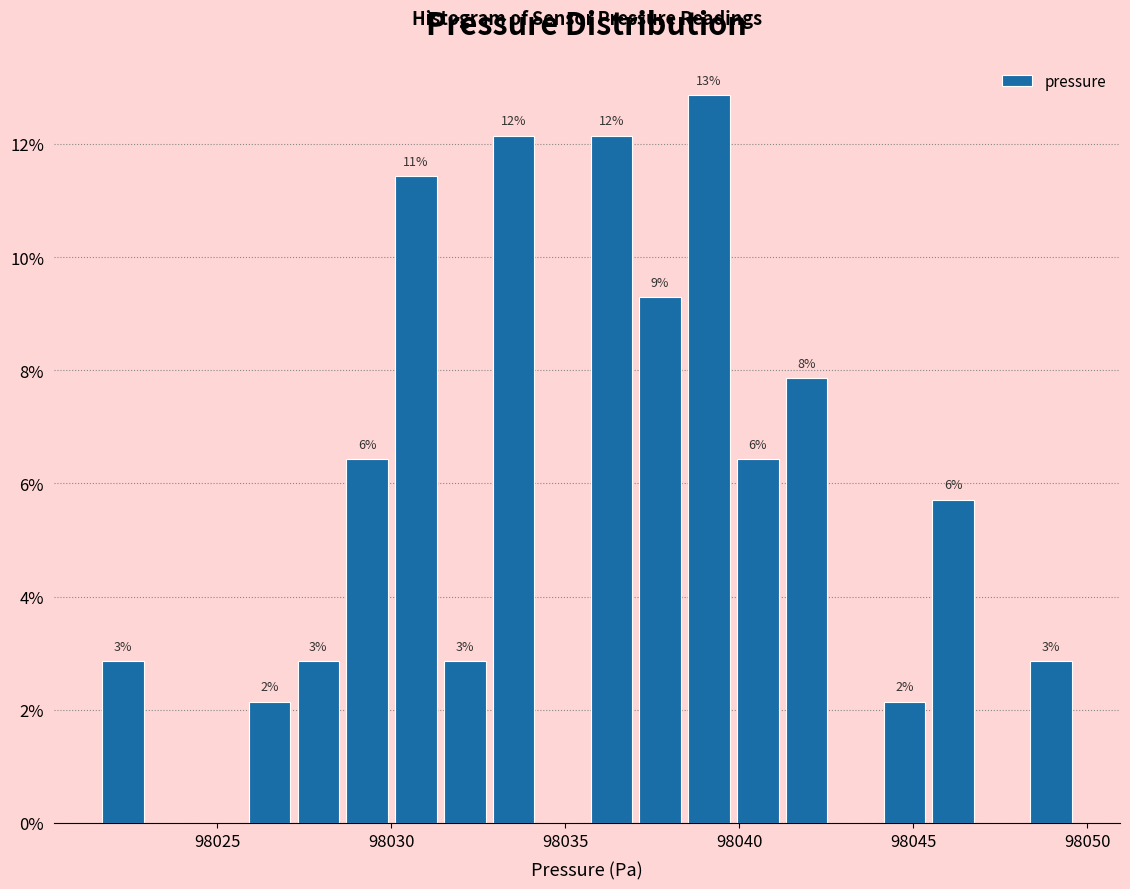

Read against the x-axis, roughly where is the centre of the tallest bar?

98039.0